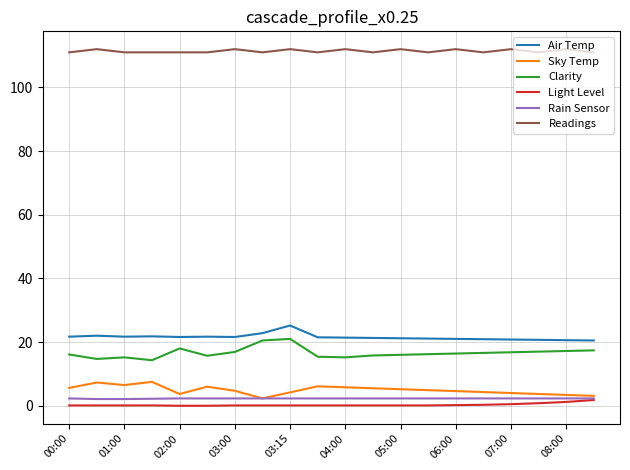

What is the maximum value shown in the chart?

112.0